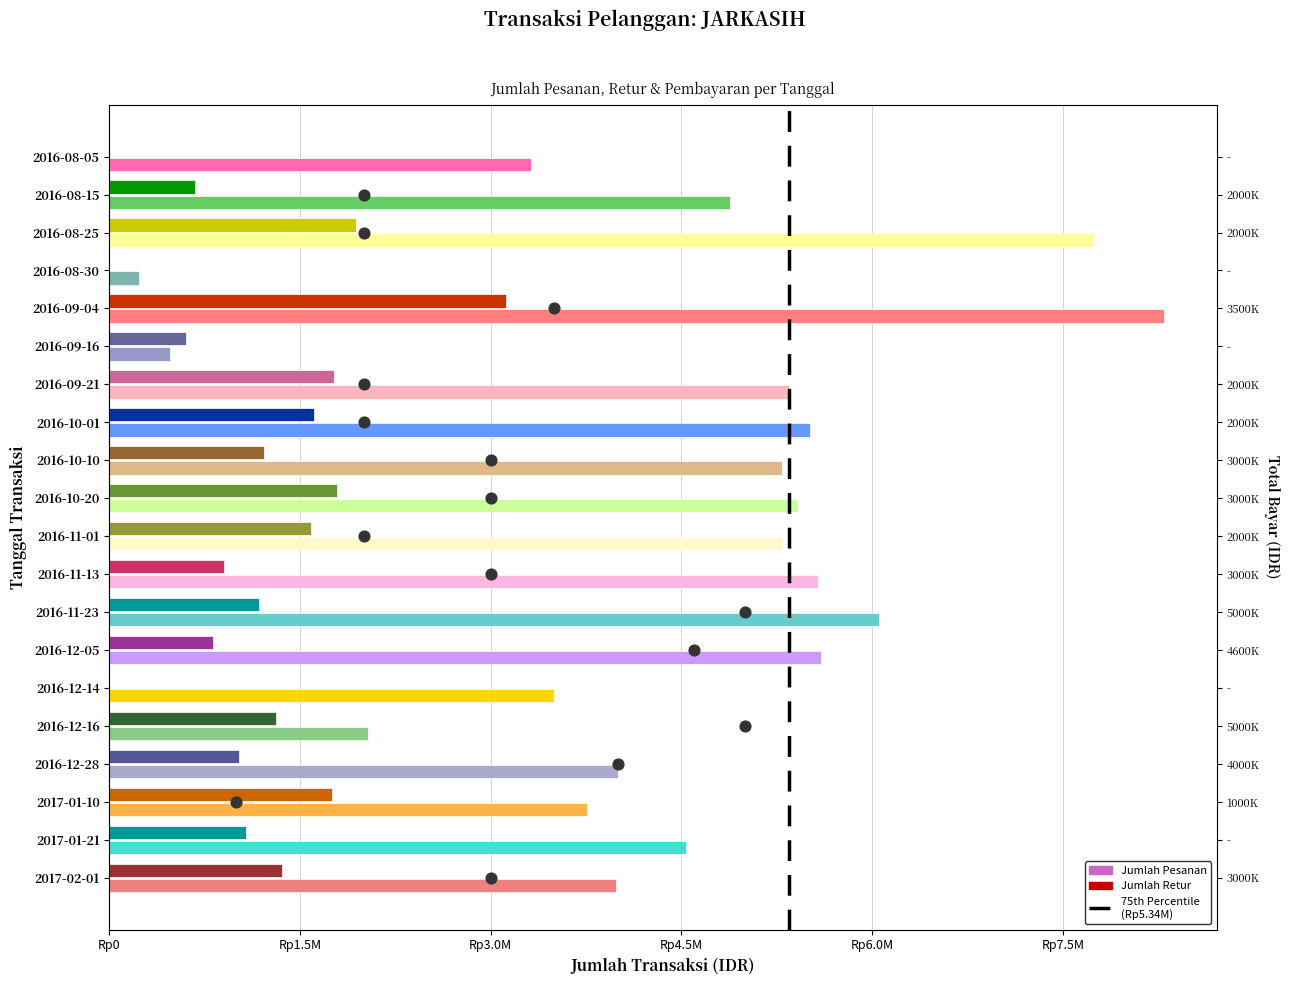

What is the total value across all series at 2016-08-30?

233000